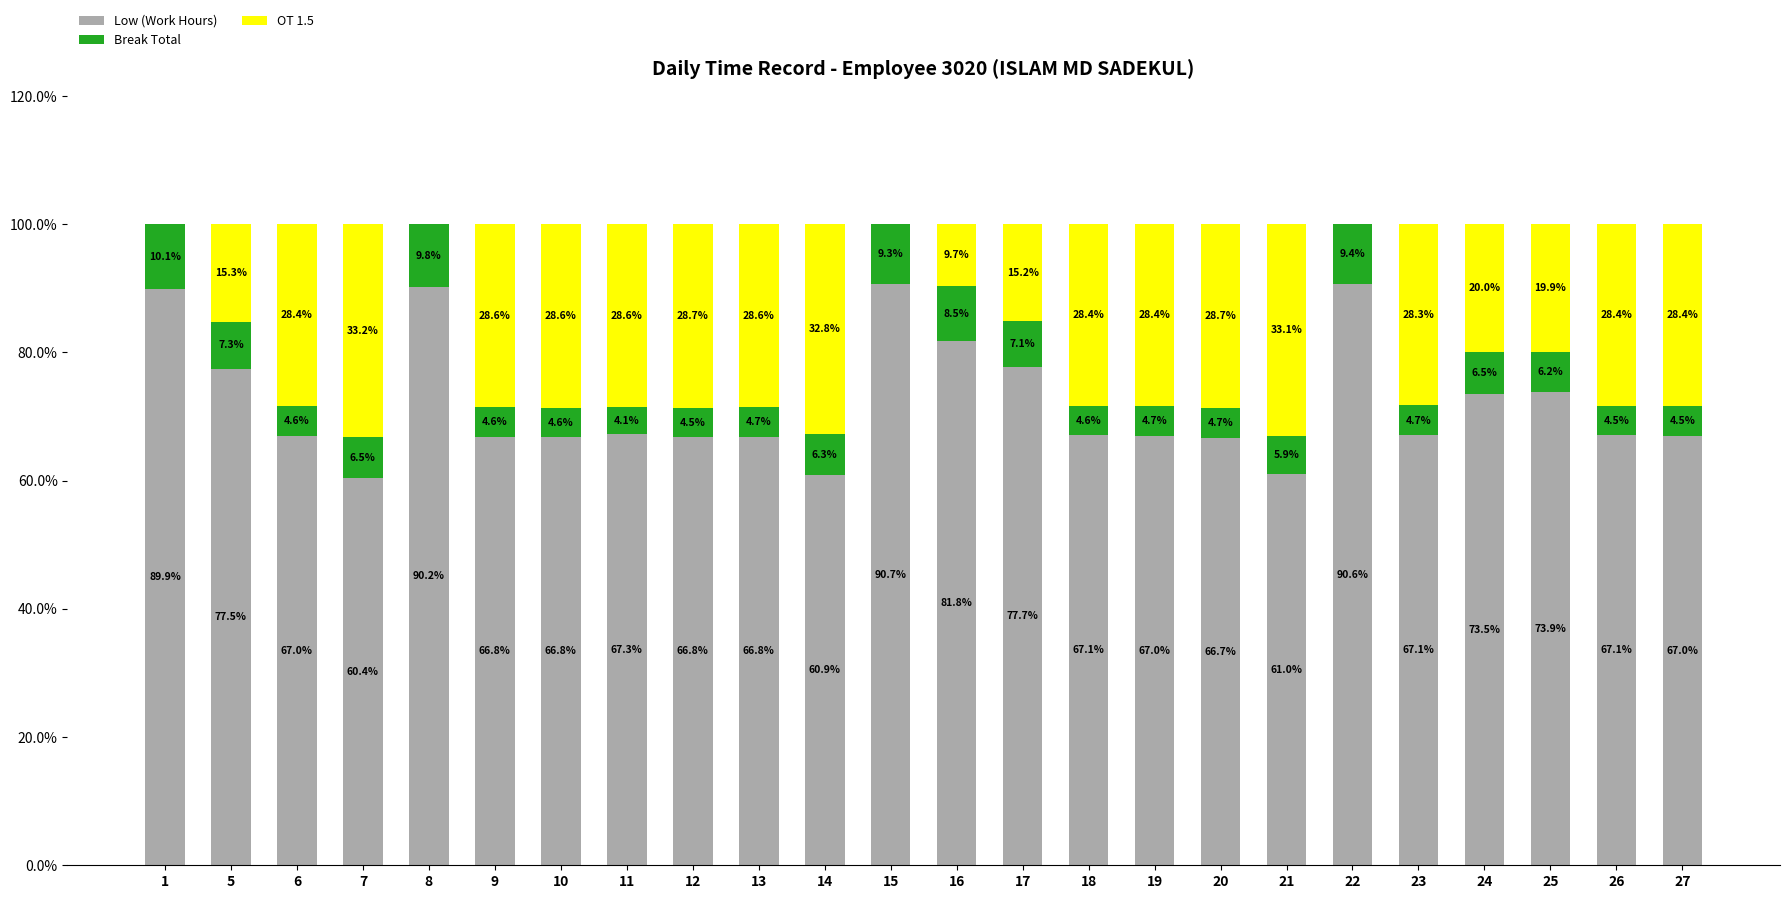

How many series are shown in this chart?

3